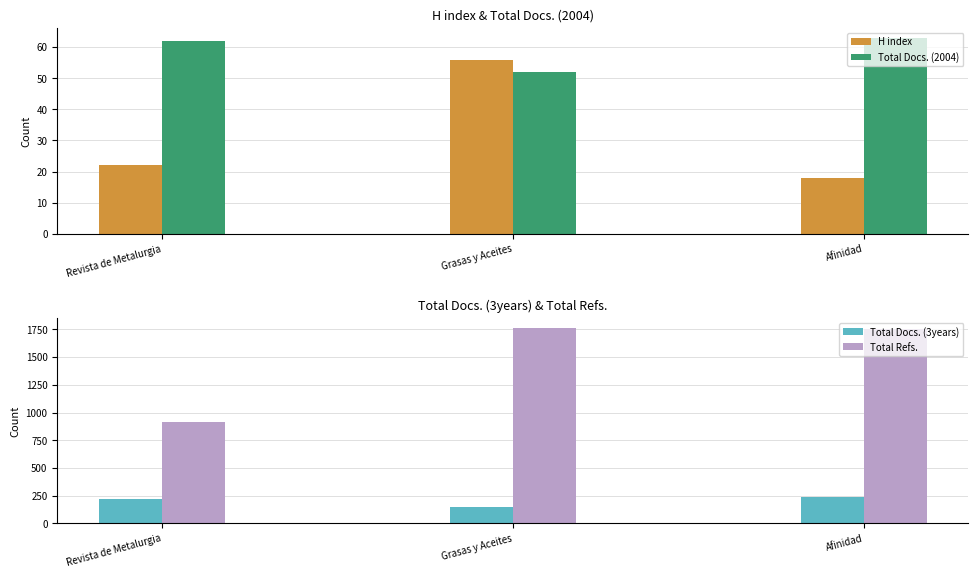

Which series has the largest total across all categories?

Total Refs.